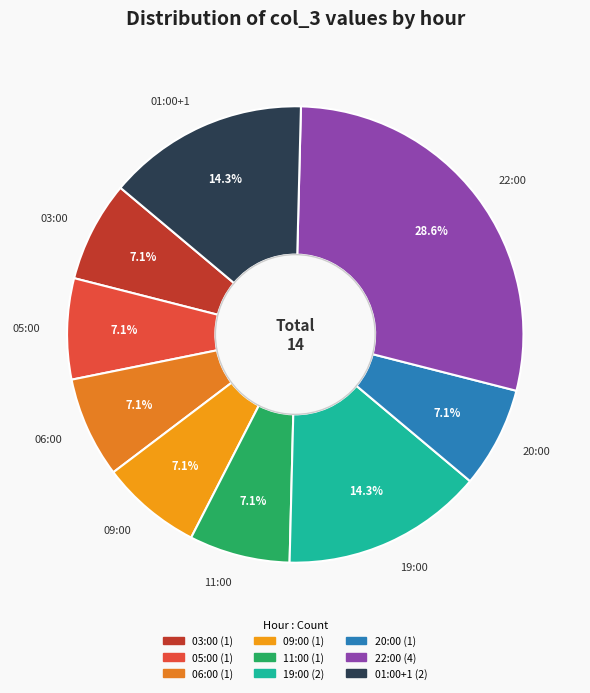

What percentage is the 19:00 slice, to the nearest percent?

14%